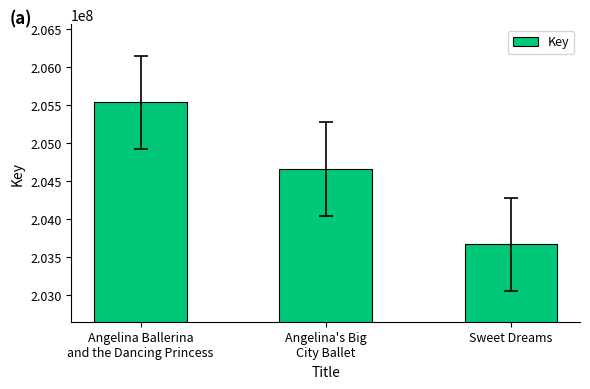

At which label does the data first exceed 204658915?

Angelina Ballerina
and the Dancing Princess